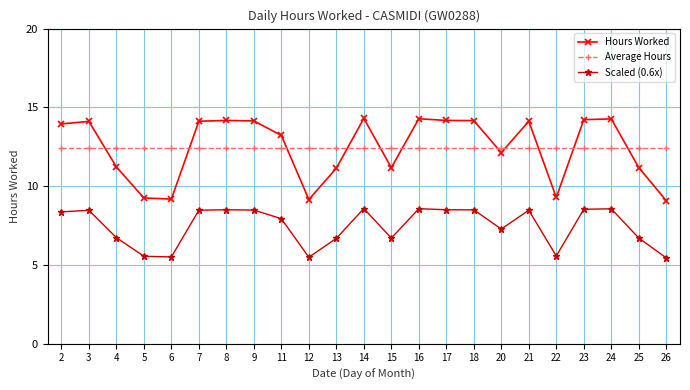

Between 2 and 4, which series saw the biggest shift?

Hours Worked